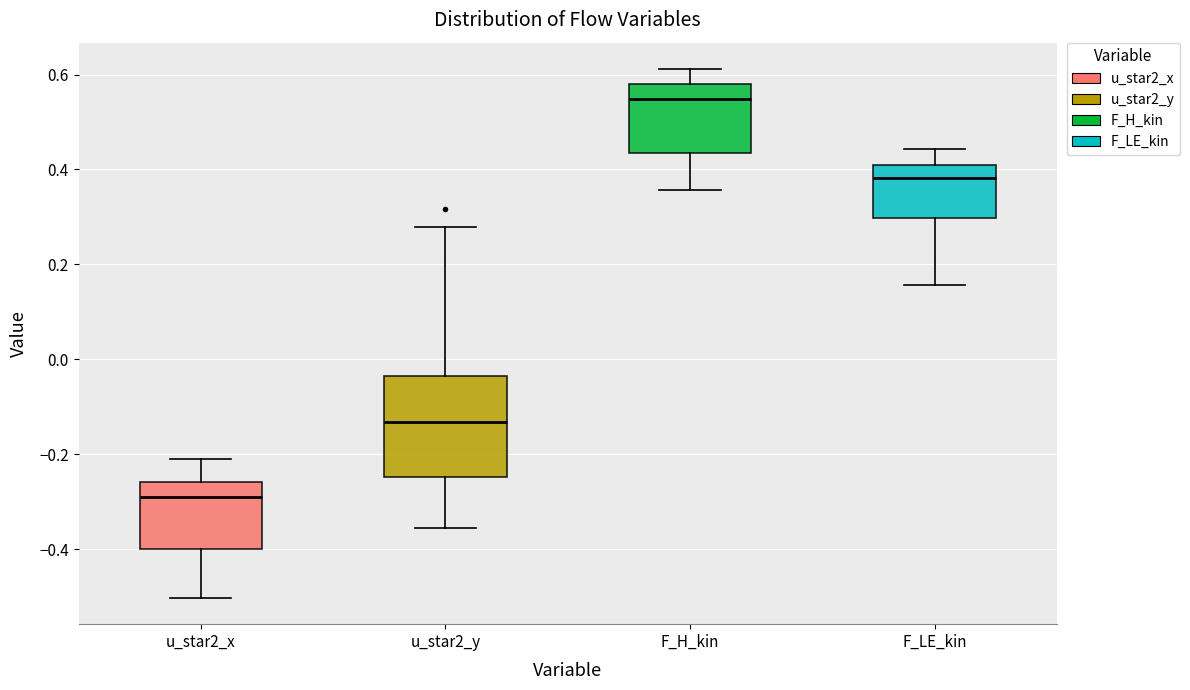

Which box has the lowest median line?

u_star2_x